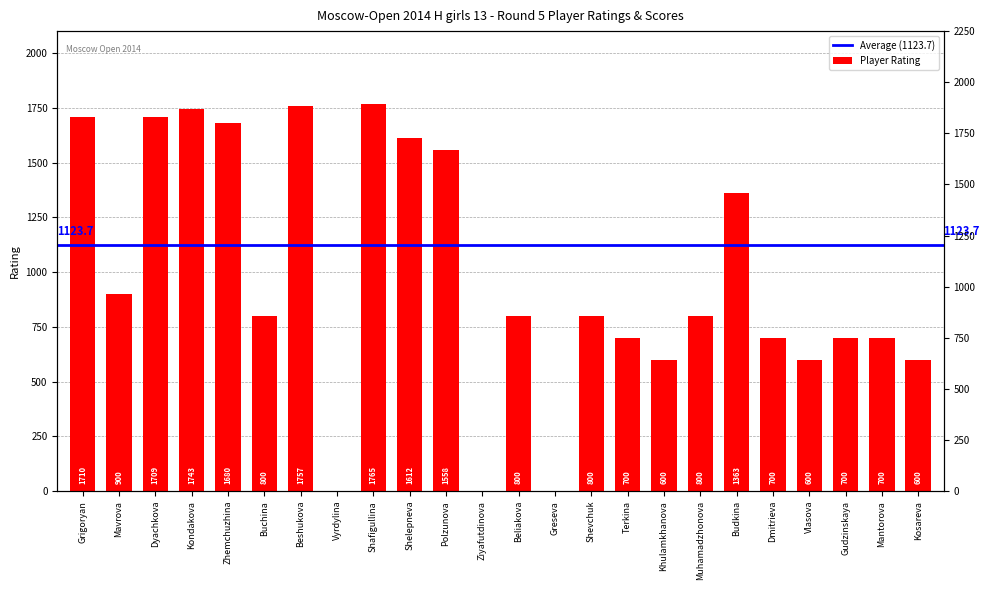

Approximately how many times larger is the value at Vlasova compared to Gudzinskaya?

0.9